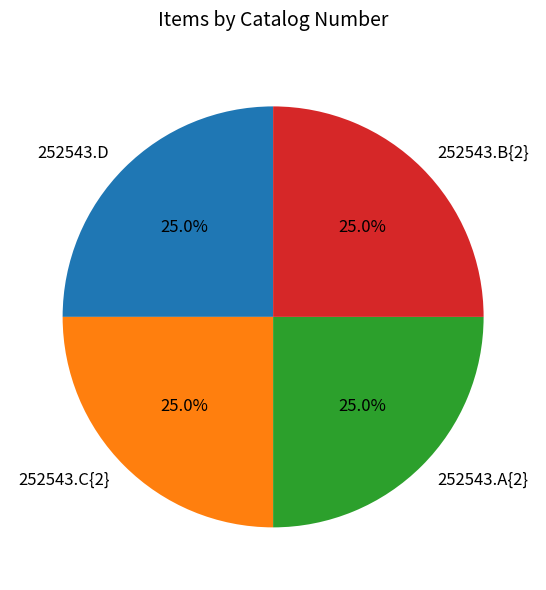

What percentage do 252543.D and 252543.C{2} together represent?

50.0%